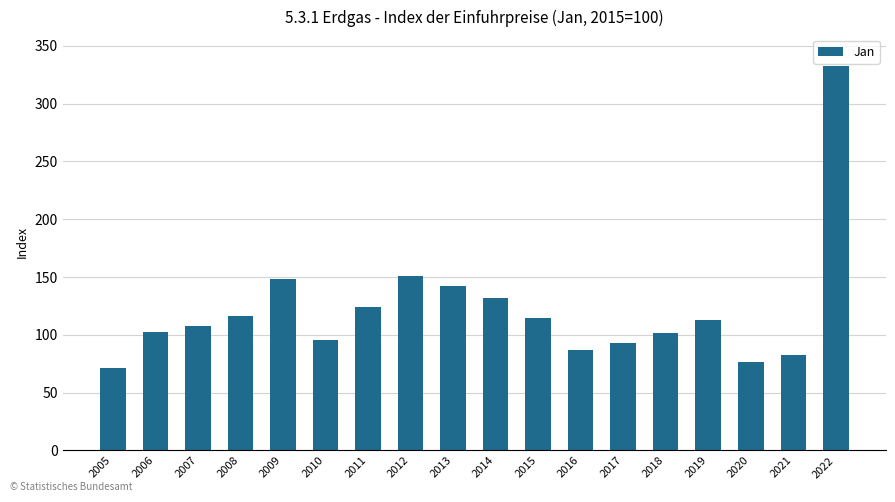

What is the change in value from 2013 to 2020?

-65.5